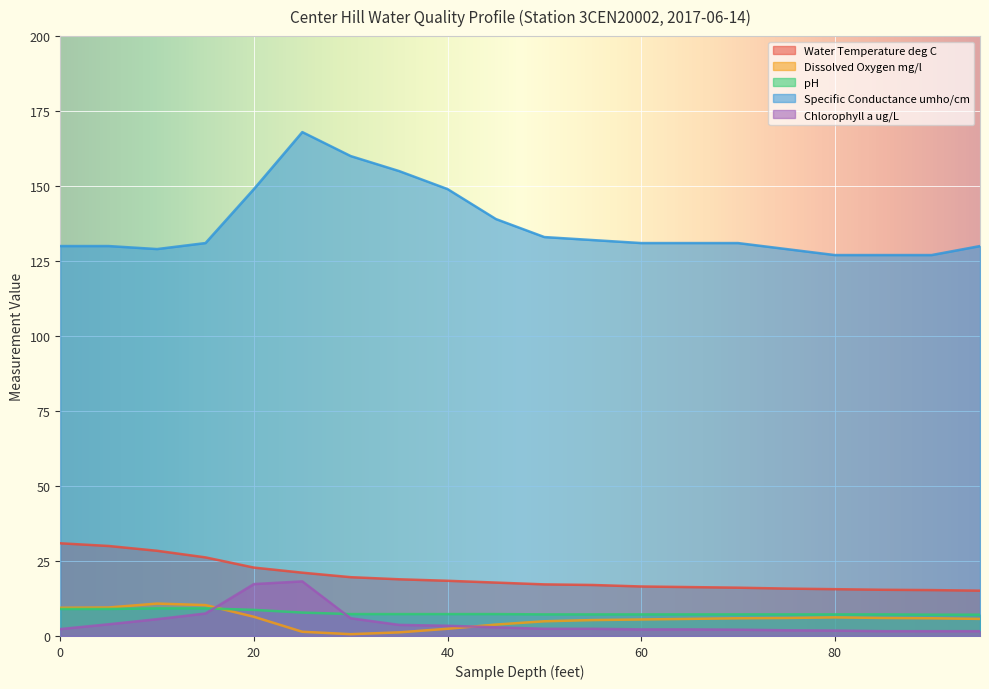

What is the greatest value displayed?

168.0